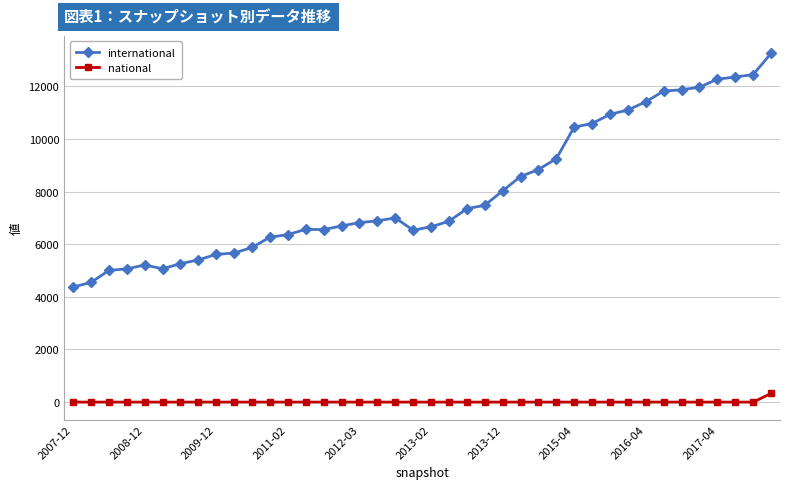

Which series has the largest range (max minus min)?

international